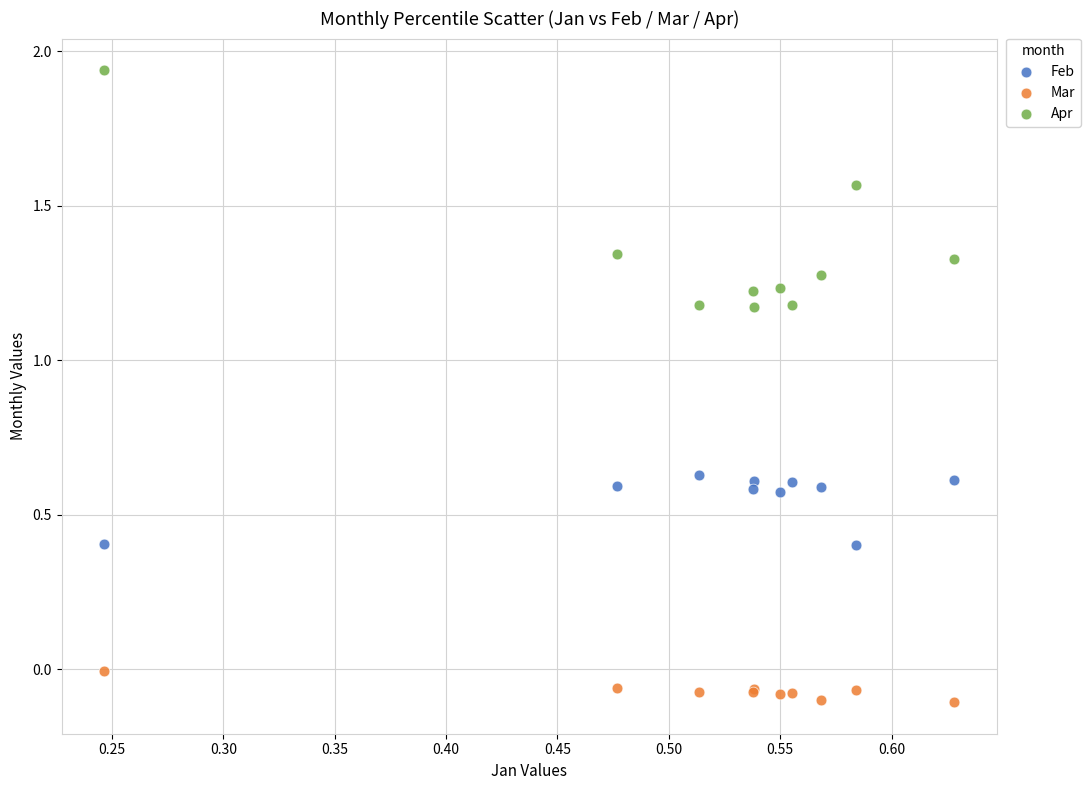

What is the X range (max minus min) for the scatter plot?

0.4